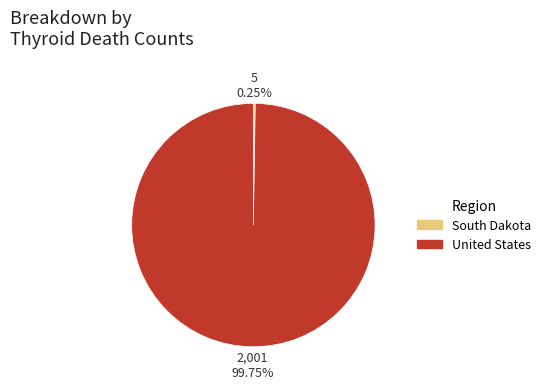

Is there any slice that represents more than half of the pie?

Yes